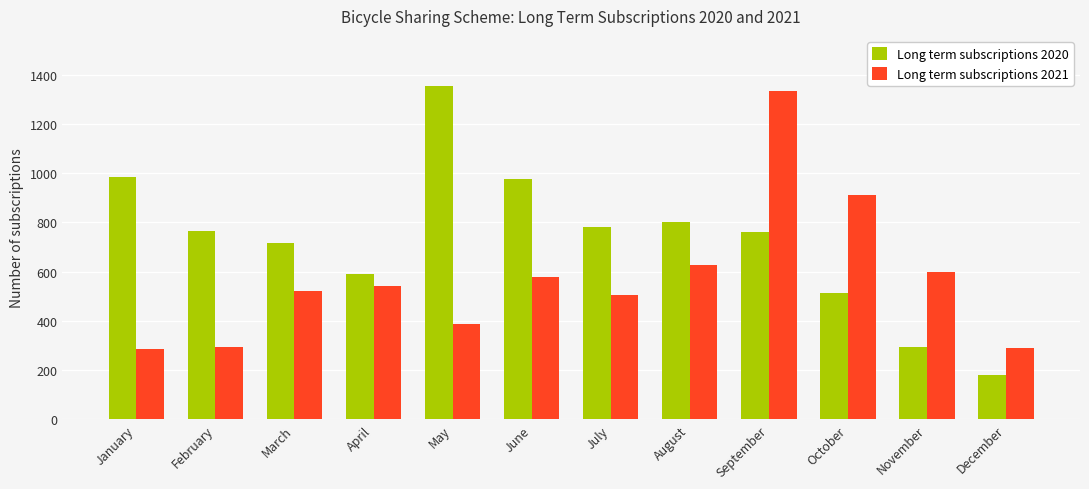

List the series in order of their overall mean, lowest first.

Long term subscriptions 2021, Long term subscriptions 2020